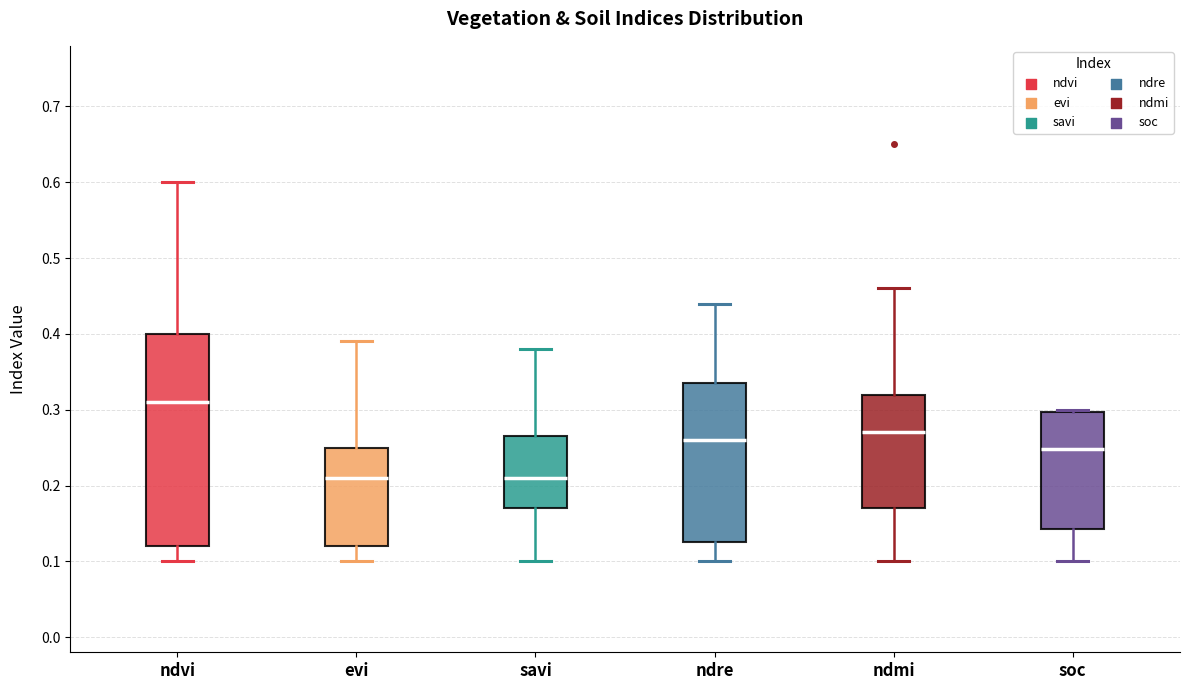

Reading left to right, transcribe this box plot: for each box, give where its median line is, the range the box spans, and where its two whiskers end, as read against the y-axis. The values are not printed on the chart, so give them approximately, as read against the axis.

ndvi: median 0.31, box 0.12 to 0.40, whiskers 0.10 to 0.60
evi: median 0.21, box 0.12 to 0.25, whiskers 0.10 to 0.39
savi: median 0.21, box 0.17 to 0.27, whiskers 0.10 to 0.38
ndre: median 0.26, box 0.13 to 0.34, whiskers 0.10 to 0.44
ndmi: median 0.27, box 0.17 to 0.32, whiskers 0.10 to 0.46
soc: median 0.25, box 0.14 to 0.30, whiskers 0.10 to 0.30 (just above the box's upper edge)